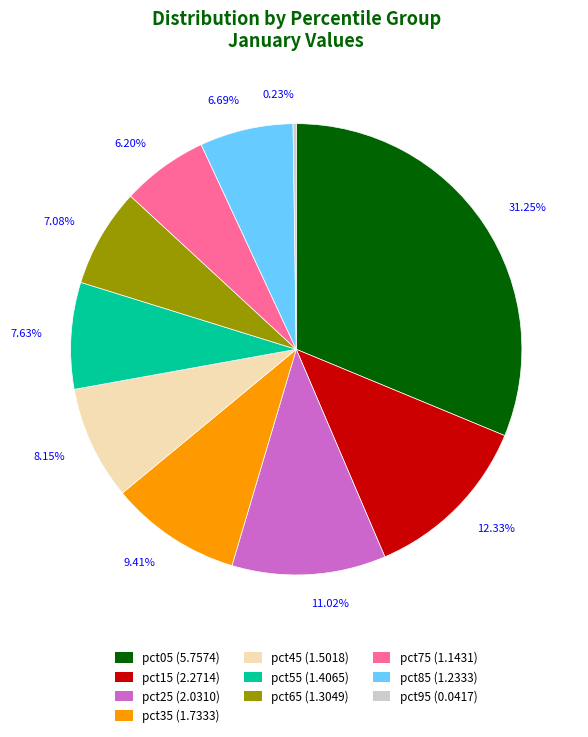

How much of the chart is everything except pct35?

90.6%